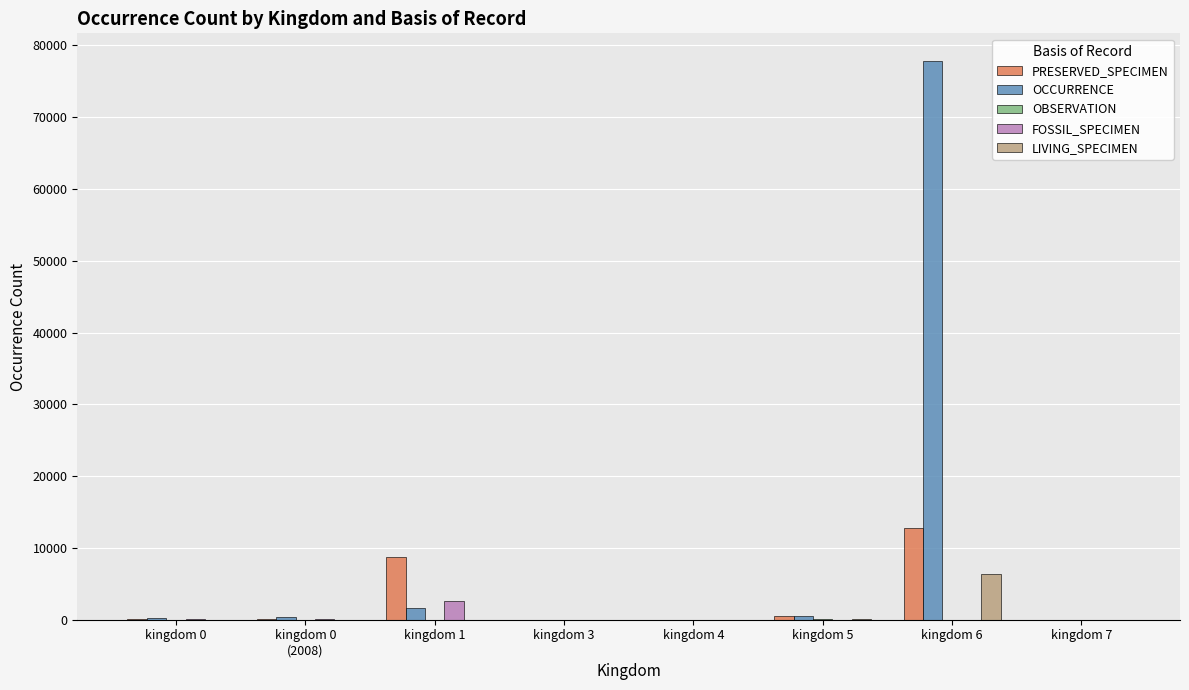

What is the average value of the LIVING_SPECIMEN series?

810